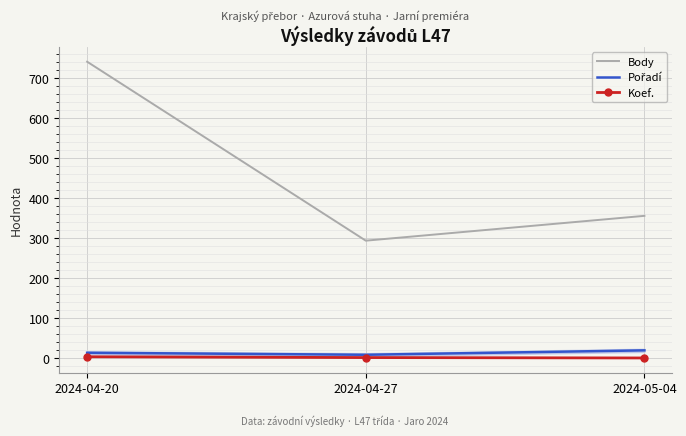

Which series has the widest spread of values?

Body